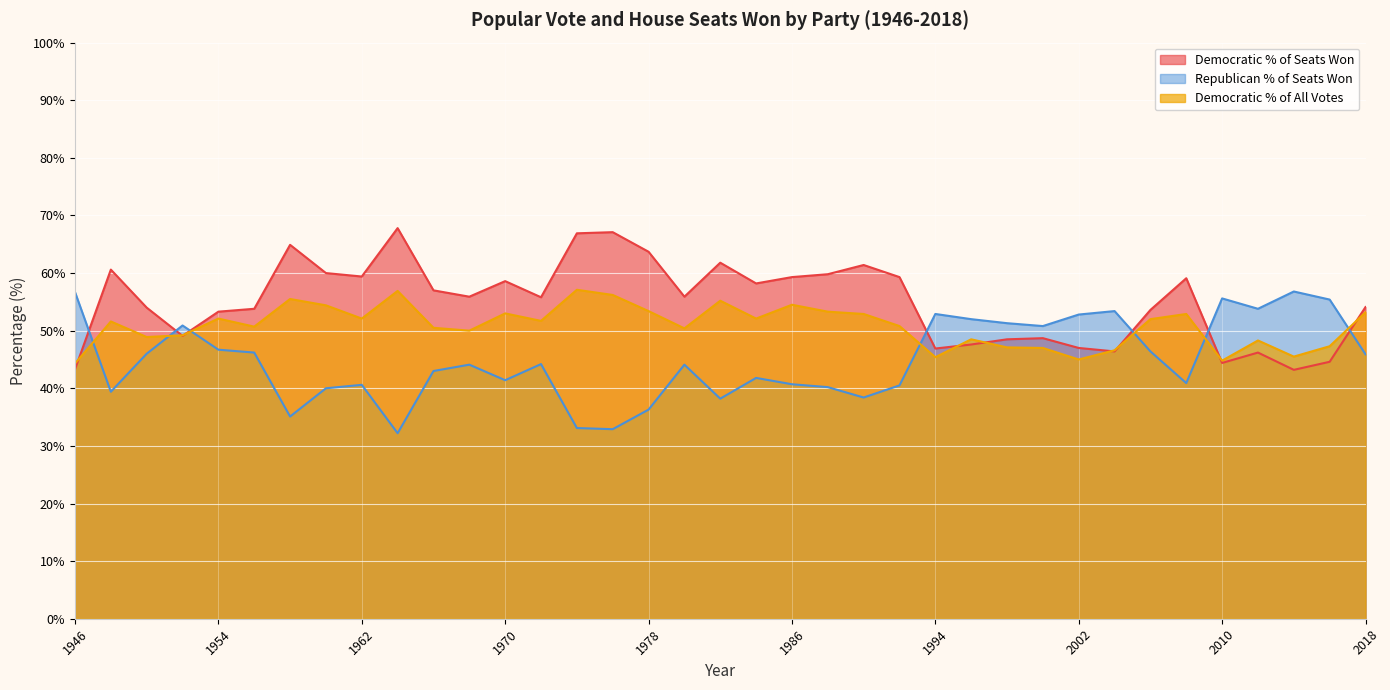

How many lines are shown in the chart?

3